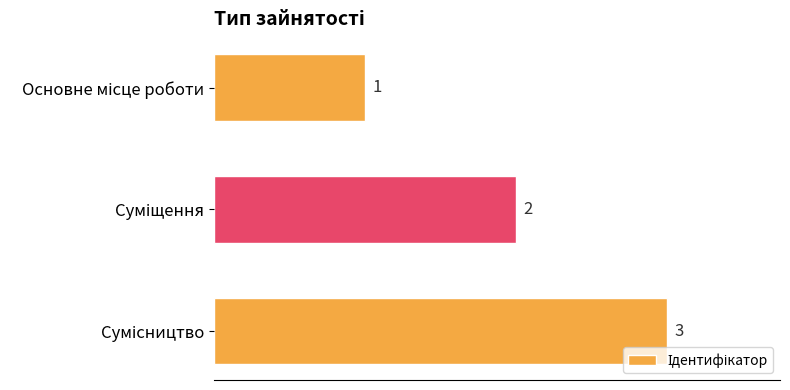

What is the value of the 3rd bar from the top?

3